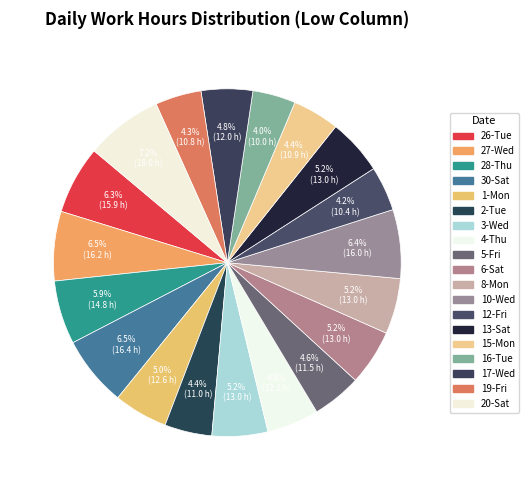

True or false: 1-Mon accounts for 5% of the total.

True